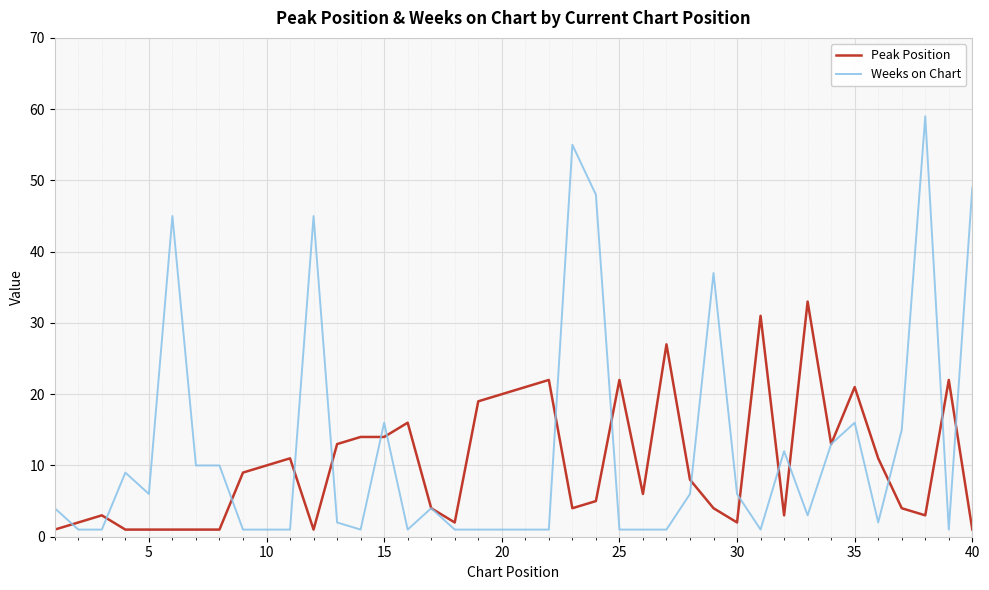

What is the minimum value shown in the chart?

1